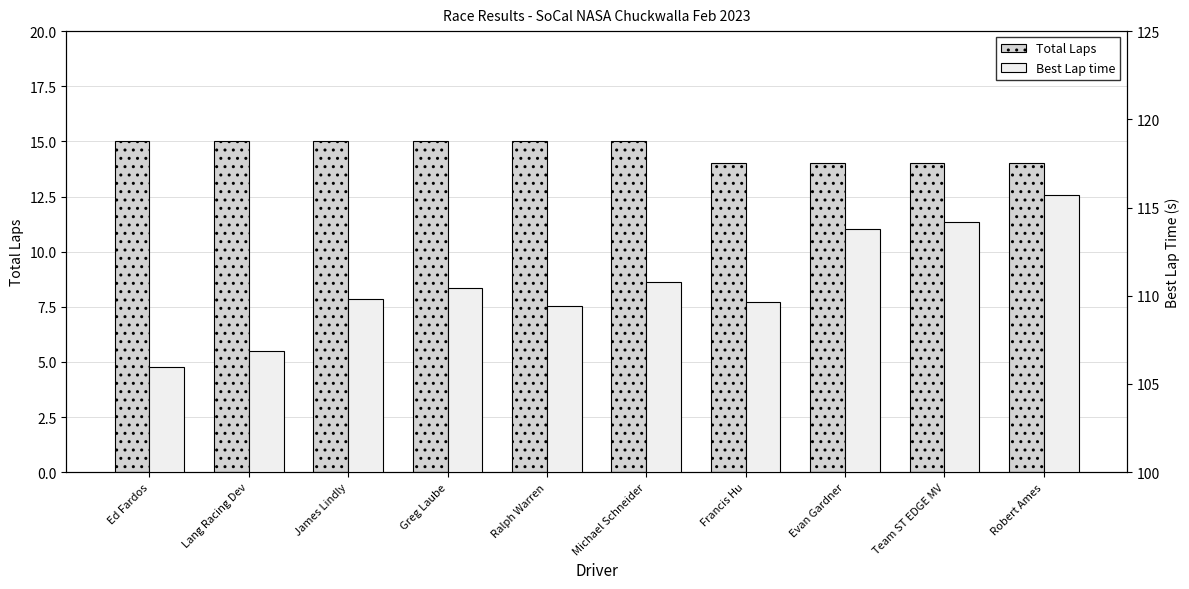

What is the label of the 2nd bar from the right?

Team ST EDGE MV